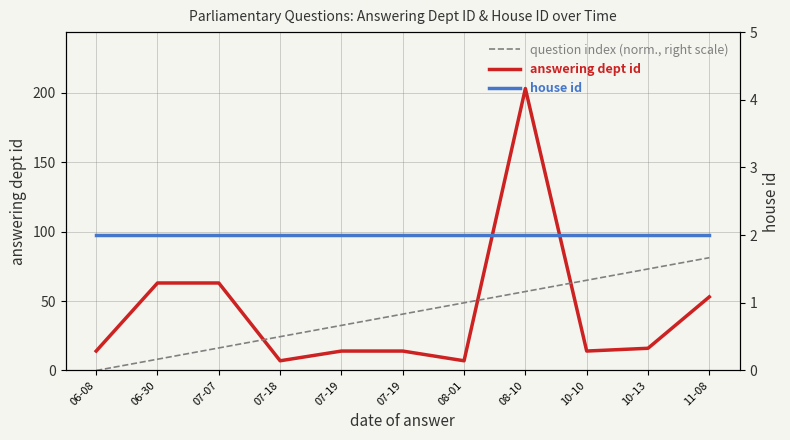

How many lines are shown in the chart?

3